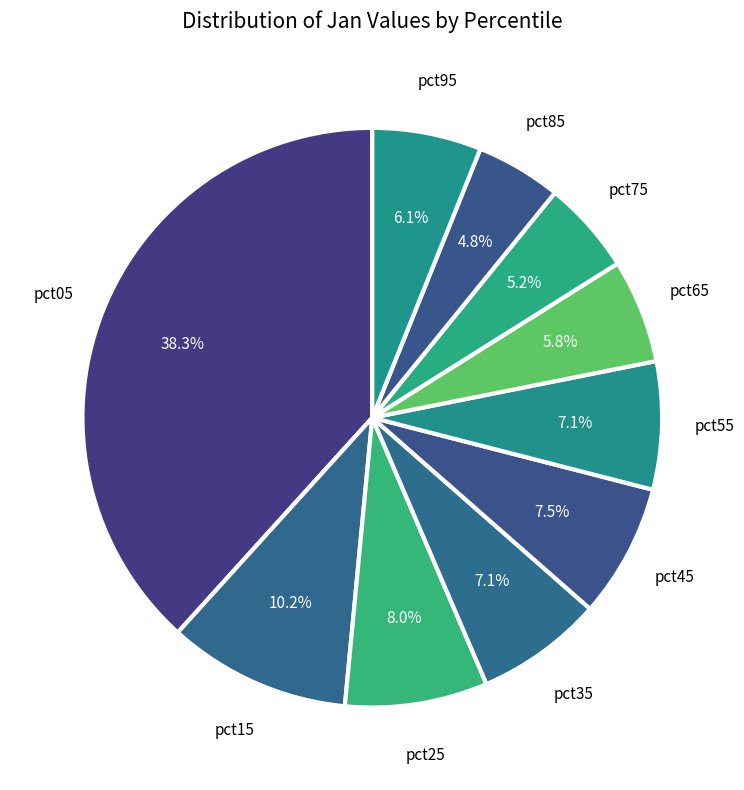

How many slices are in this pie chart?

10